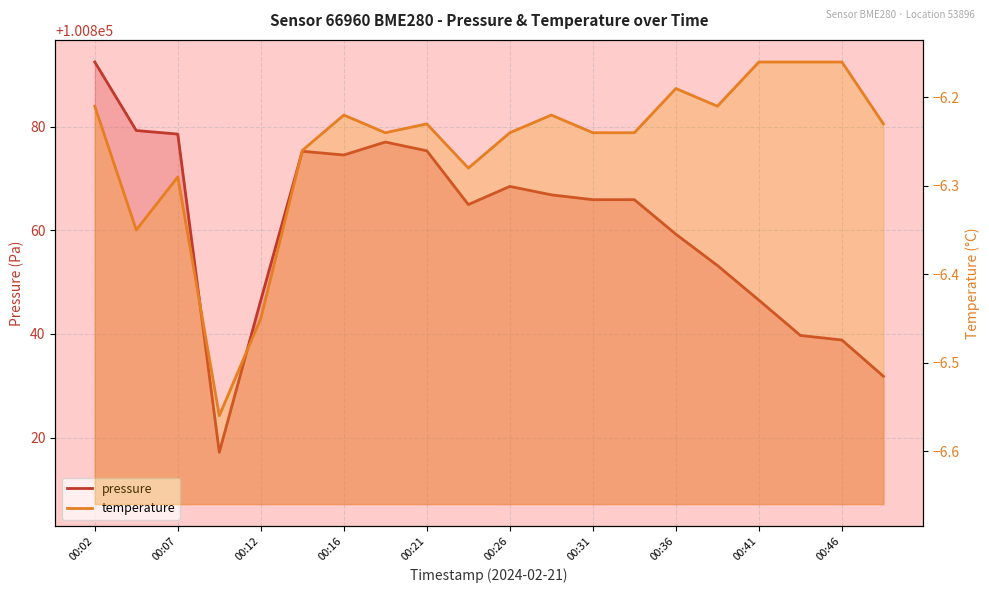

In temperature, how many points are higher than both neighbors (excluding endpoints)?

5